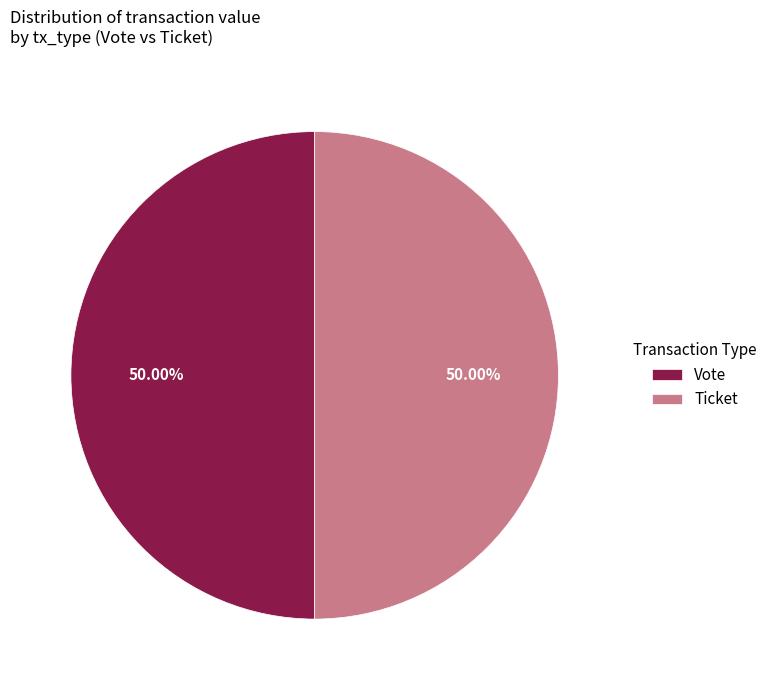

Do Vote and Ticket together represent more than half of the pie?

Yes